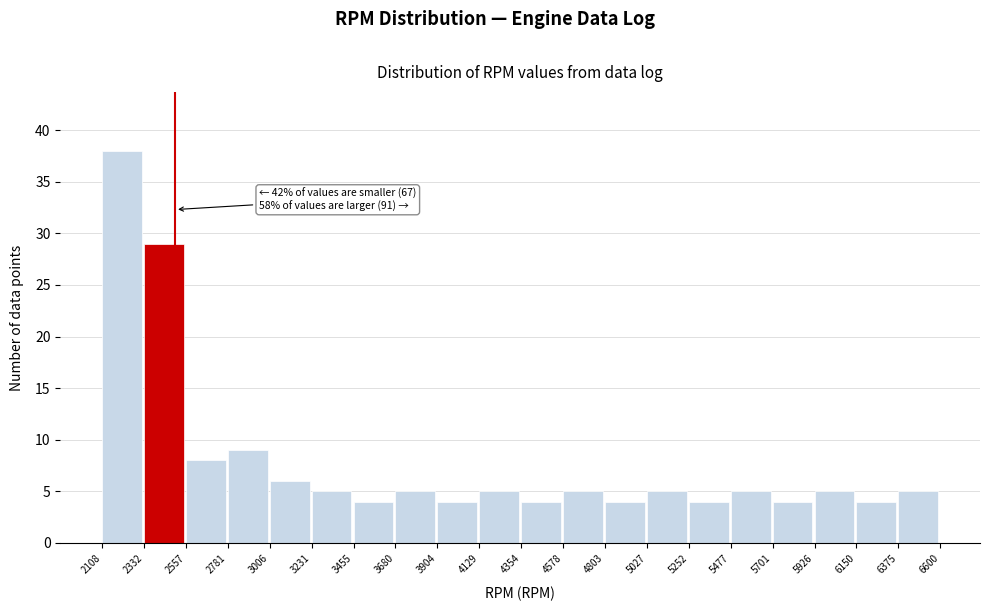

Which range on the x-axis has the tallest bar?

2108 to 2332